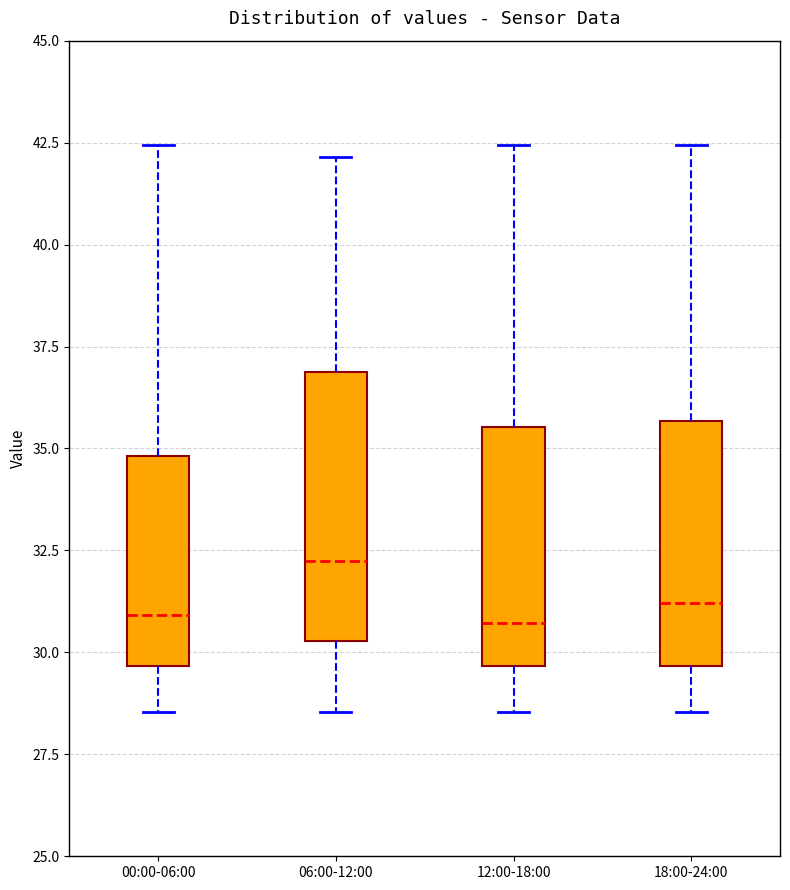

Which box is the tallest, from its lower edge to its upper edge?

06:00-12:00